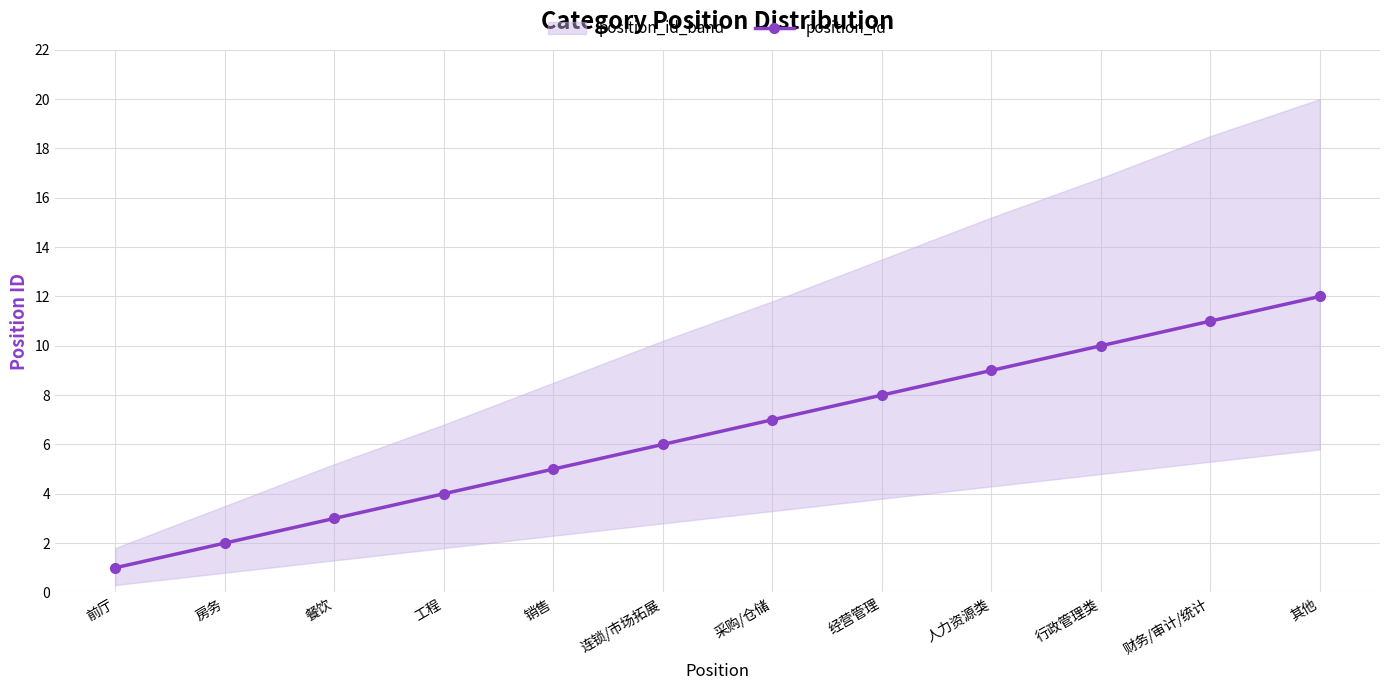

Is it true that the value at 前厅 is 2?

False